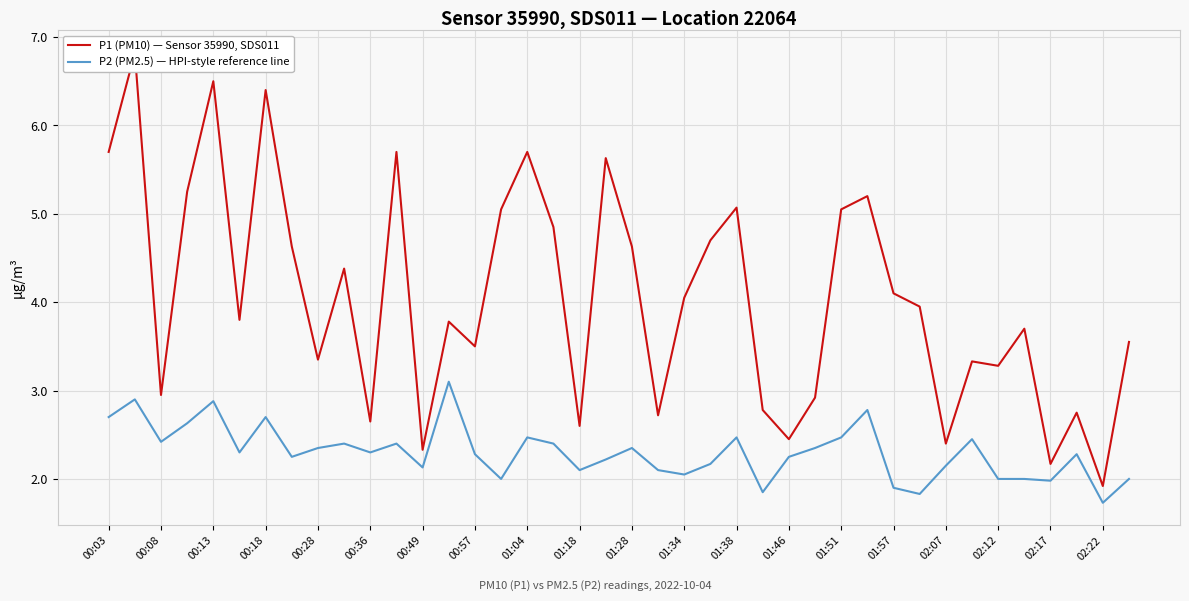

Count the number of data series in this chart.

2